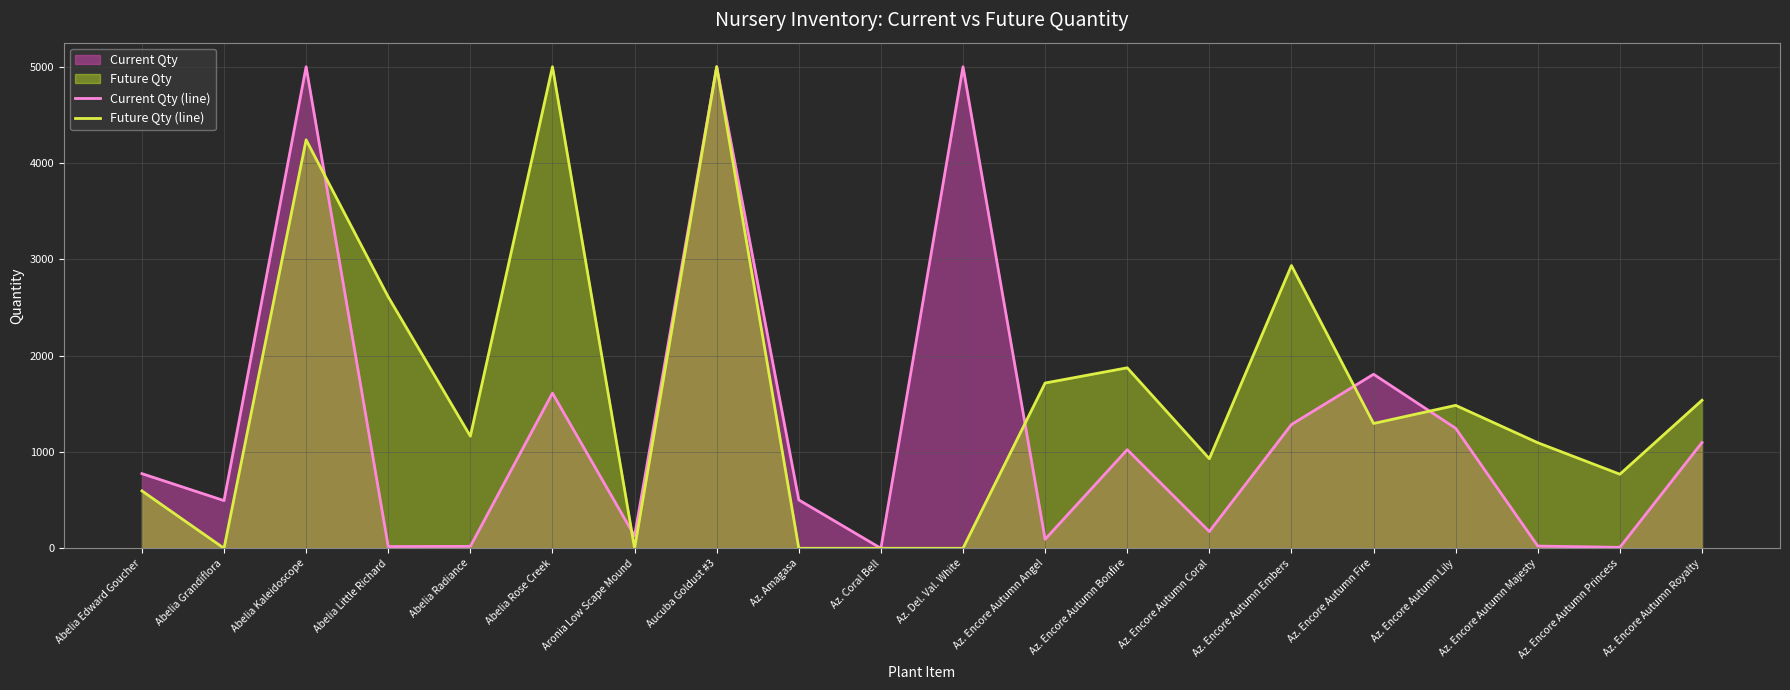

Where does the Current Qty (line) series first go above 775?

Abelia Kaleidoscope